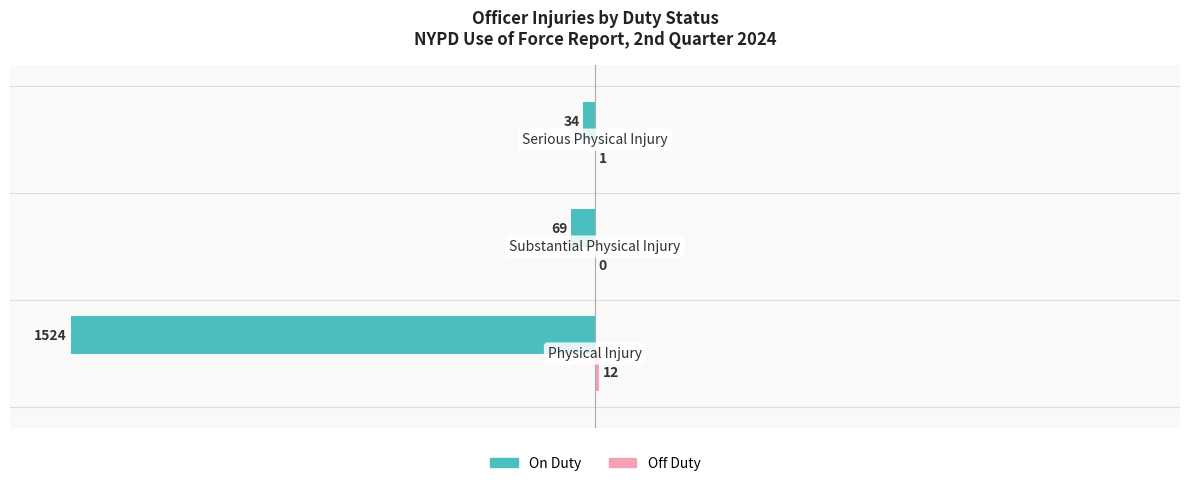

What is the sum of all On Duty values?

-1627